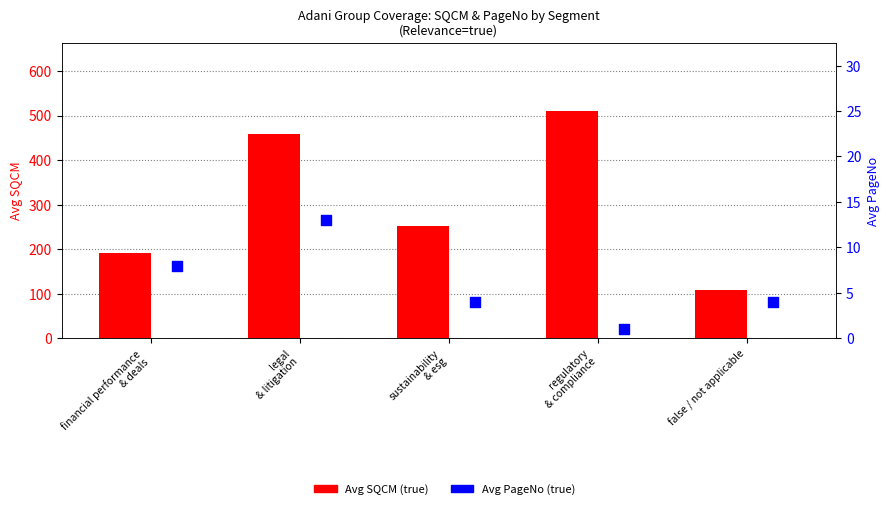

Which series has the widest spread of Y values?

Avg SQCM (true)